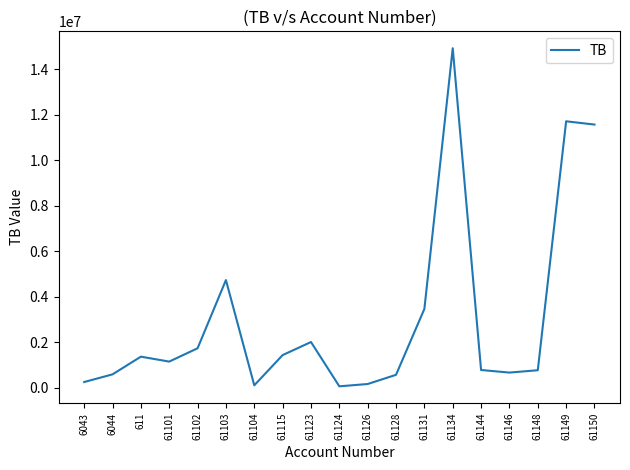

What is the sum of the values at 61103 and 61128?

5302527.4